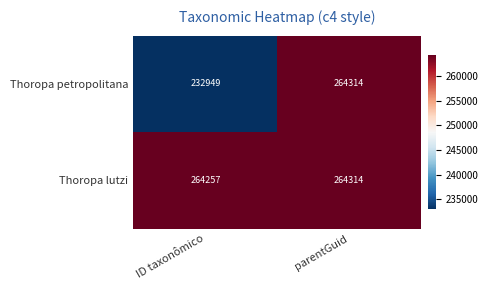

At how many categories does at least one series exceed 256585?

2